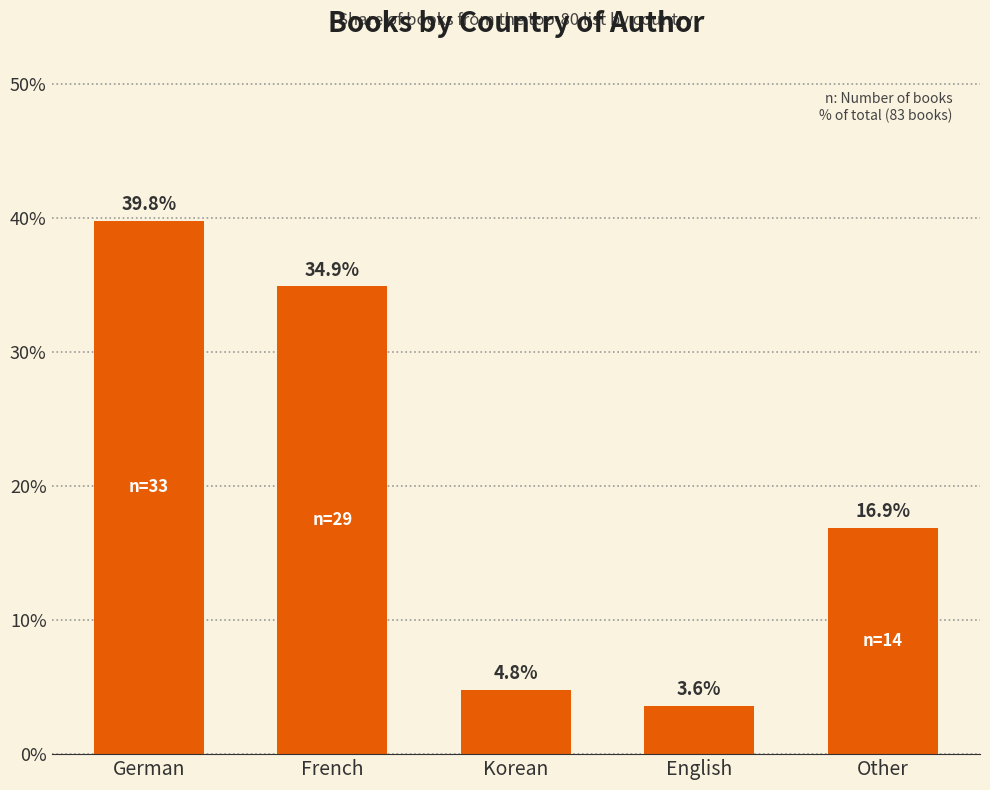

Does the chart contain stacked bars?

No